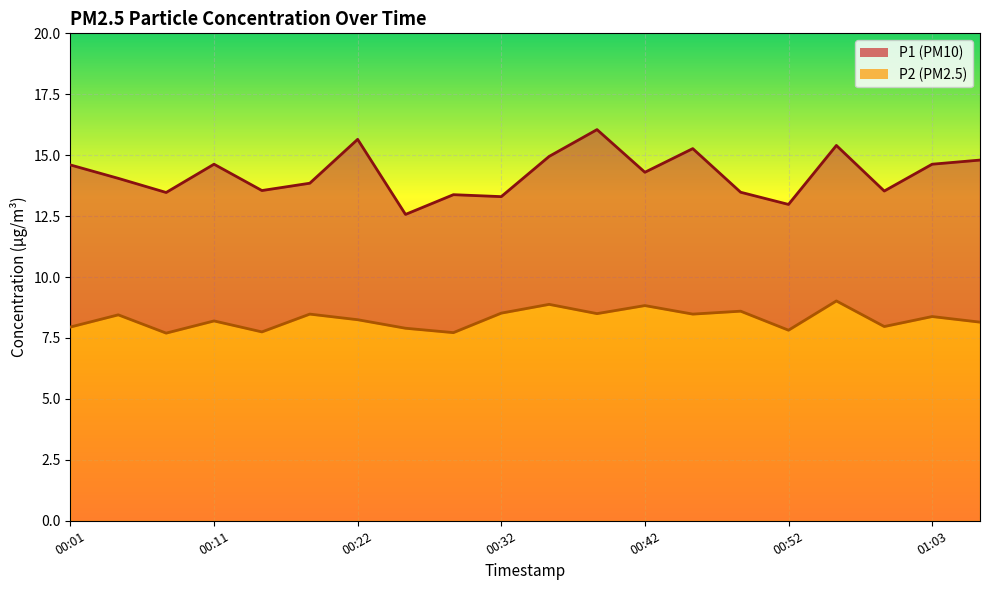

Reading right to left, transcribe all the data shown in this chart.

P1: 01:06=14.8	01:03=14.6	00:59=13.5	00:56=15.4	00:52=13.0	00:49=13.5	00:46=15.3	00:42=14.3	00:39=16.1	00:35=14.9	00:32=13.3	00:28=13.4	00:25=12.6	00:22=15.7	00:18=13.8	00:15=13.6	00:11=14.6	00:08=13.5	00:04=14.1	00:01=14.6
P2: 01:06=8.2	01:03=8.4	00:59=8.0	00:56=9.0	00:52=7.8	00:49=8.6	00:46=8.5	00:42=8.8	00:39=8.5	00:35=8.9	00:32=8.5	00:28=7.7	00:25=7.9	00:22=8.2	00:18=8.5	00:15=7.8	00:11=8.2	00:08=7.7	00:04=8.4	00:01=8.0